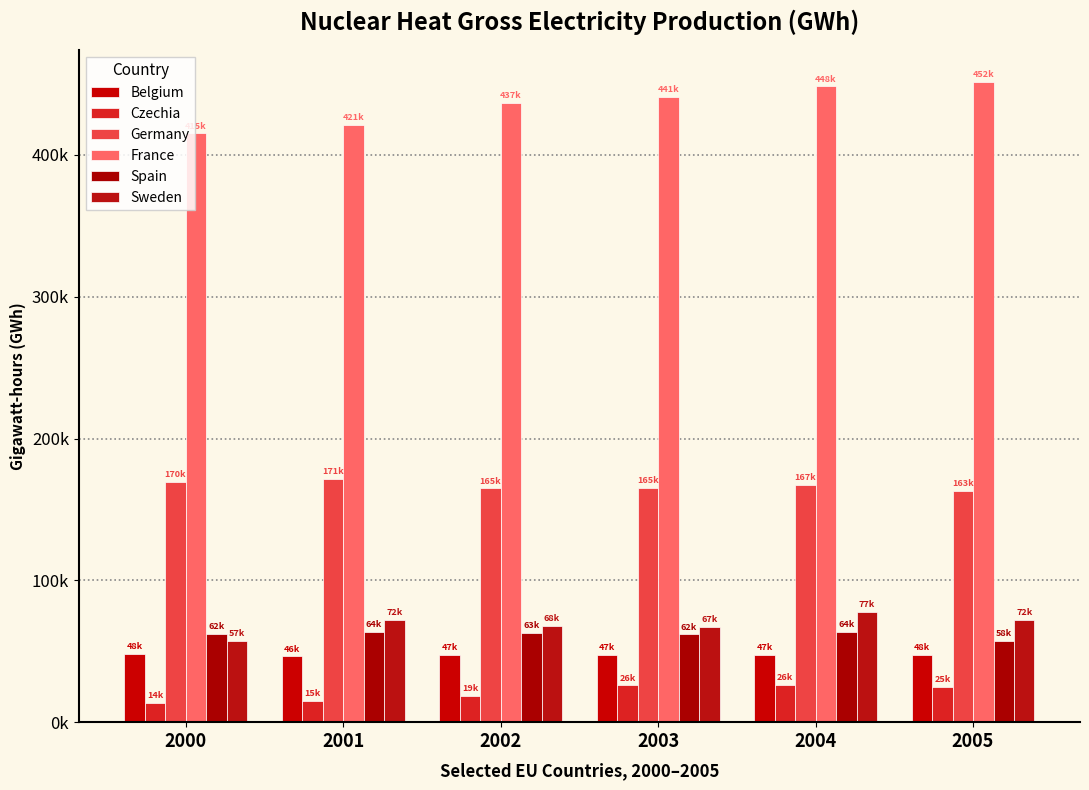

Does the chart contain any negative values?

No